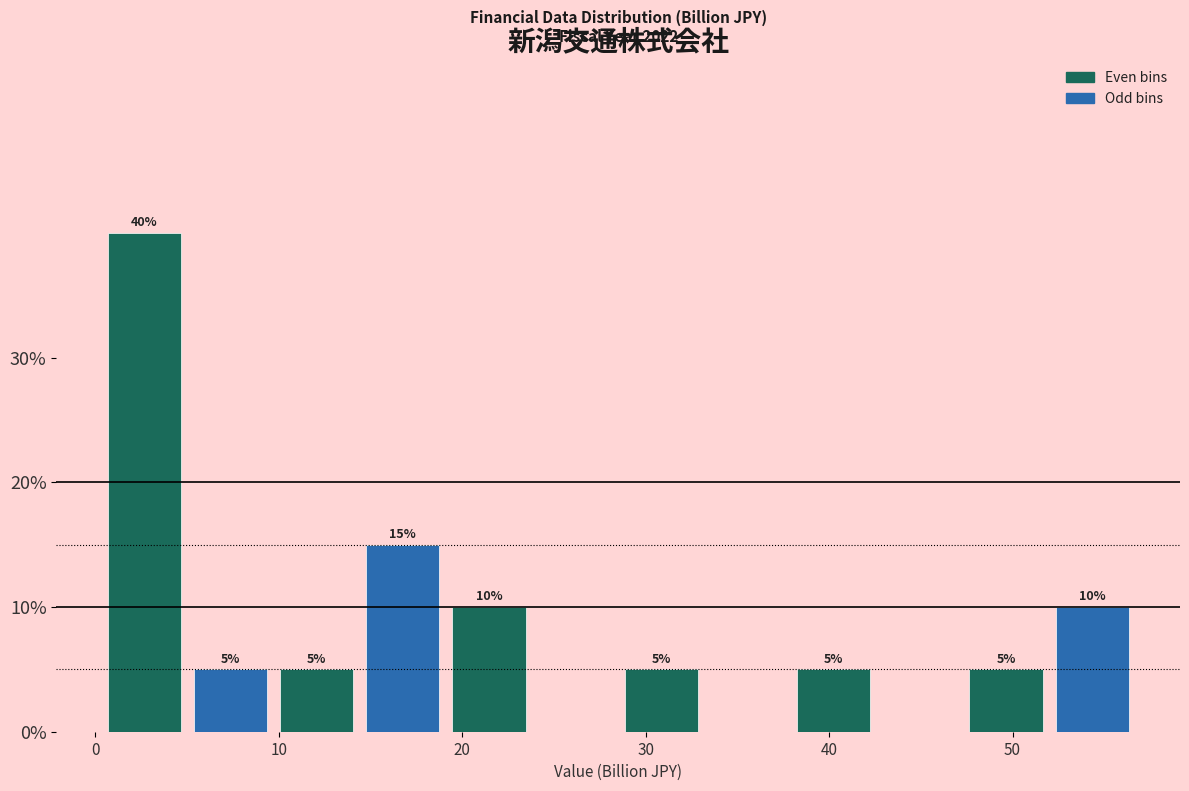

Over which range of the x-axis is the bar tallest?

0 to 5